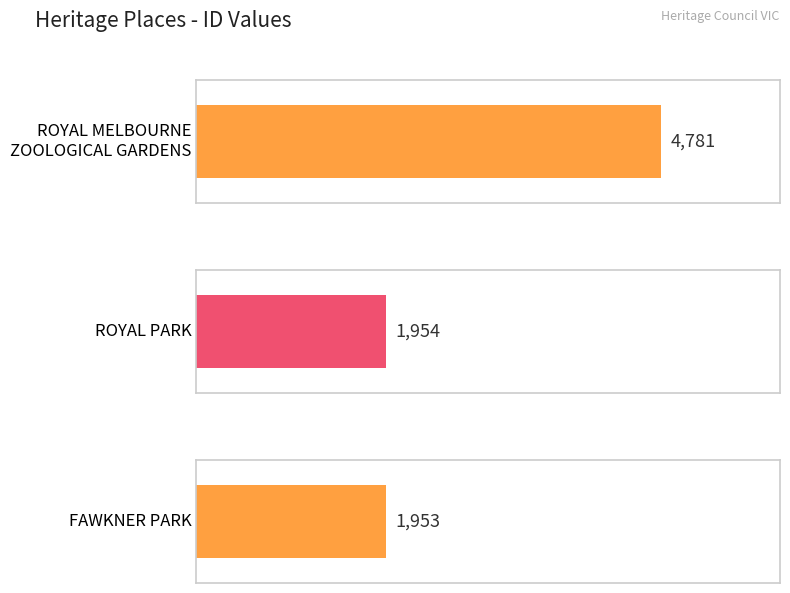

What is the maximum value shown in the chart?

4781